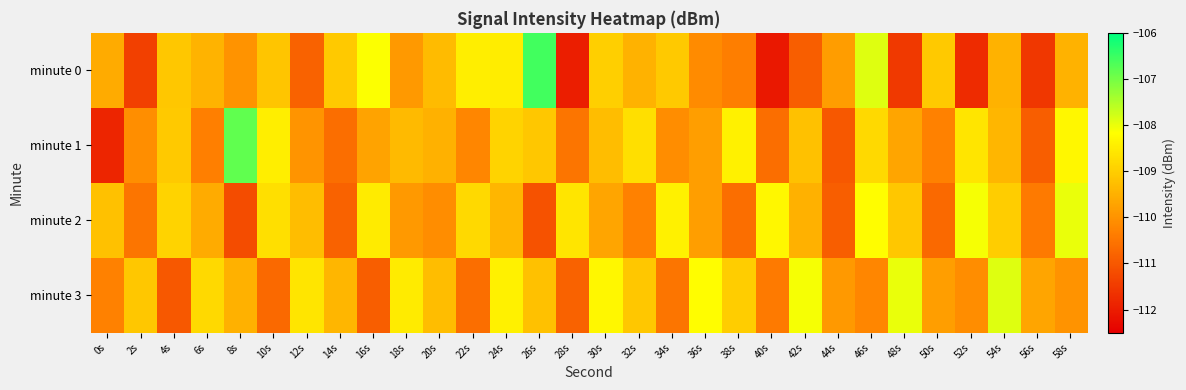

Reading right to left, transcribe all the data shown in this chart.

minute 0: 58s=-109.5	56s=-111.6	54s=-109.5	52s=-111.7	50s=-109.1	48s=-111.5	46s=-107.9	44s=-109.8	42s=-110.9	40s=-112.1	38s=-110.4	36s=-110.1	34s=-109.1	32s=-109.5	30s=-109.0	28s=-112.0	26s=-106.6	24s=-108.5	22s=-108.5	20s=-109.3	18s=-109.9	16s=-108.1	14s=-109.1	12s=-110.8	10s=-109.1	8s=-110.0	6s=-109.4	4s=-109.1	2s=-111.4	0s=-109.6
minute 1: 58s=-108.3	56s=-110.9	54s=-109.4	52s=-108.6	50s=-110.3	48s=-109.7	46s=-108.8	44s=-111.0	42s=-109.2	40s=-110.6	38s=-108.4	36s=-109.8	34s=-110.1	32s=-108.7	30s=-109.3	28s=-110.5	26s=-109.1	24s=-108.9	22s=-110.2	20s=-109.5	18s=-109.3	16s=-109.7	14s=-110.6	12s=-110.0	10s=-108.4	8s=-106.8	6s=-110.3	4s=-109.1	2s=-110.1	0s=-111.9
minute 2: 58s=-108.0	56s=-110.4	54s=-109.0	52s=-108.1	50s=-110.7	48s=-109.1	46s=-108.2	44s=-110.9	42s=-109.5	40s=-108.3	38s=-110.6	36s=-109.8	34s=-108.4	32s=-110.3	30s=-109.7	28s=-108.6	26s=-111.1	24s=-109.4	22s=-108.8	20s=-110.1	18s=-109.9	16s=-108.5	14s=-110.8	12s=-109.3	10s=-108.7	8s=-111.2	6s=-109.6	4s=-108.9	2s=-110.5	0s=-109.2
minute 3: 58s=-110.0	56s=-109.7	54s=-107.9	52s=-110.1	50s=-109.8	48s=-108.0	46s=-110.2	44s=-109.9	42s=-108.1	40s=-110.4	38s=-109.0	36s=-108.2	34s=-110.5	32s=-109.1	30s=-108.3	28s=-110.8	26s=-109.2	24s=-108.4	22s=-110.6	20s=-109.3	18s=-108.5	16s=-110.9	14s=-109.4	12s=-108.6	10s=-110.7	8s=-109.5	6s=-108.8	4s=-111.0	2s=-109.1	0s=-110.3